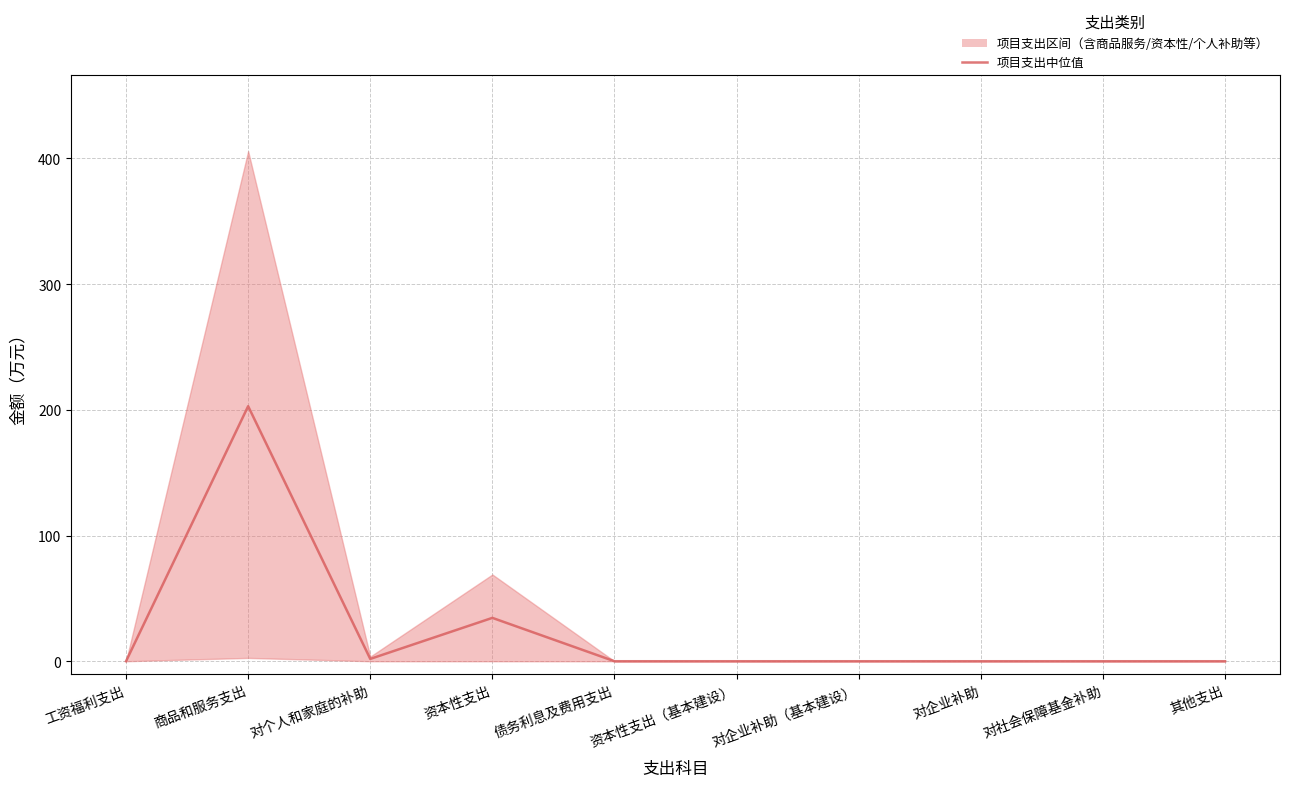

At which category does the data reach its first local peak?

商品和服务支出